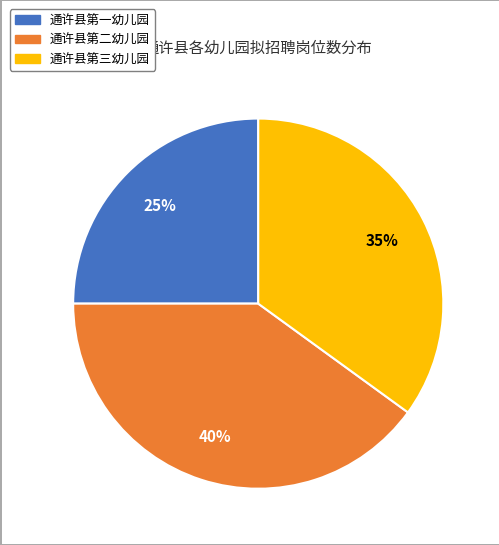

To the nearest percent, what is the difference between the largest and smallest slice percentages?

15%